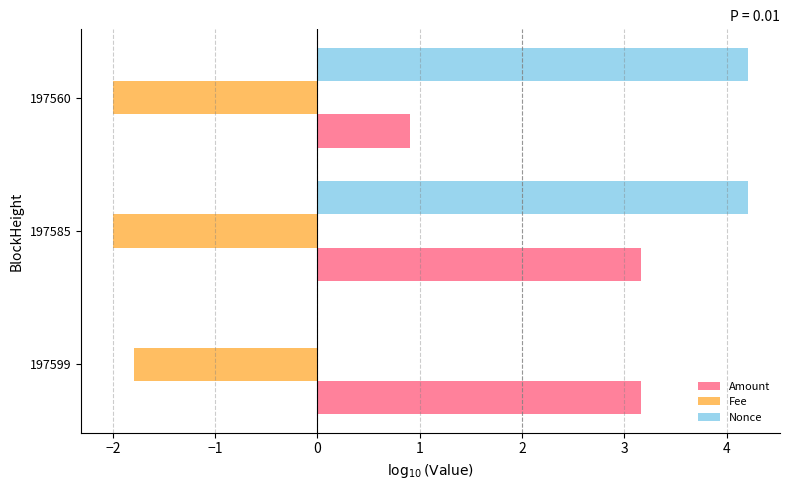

What is the sum of all Fee values?

-5.8